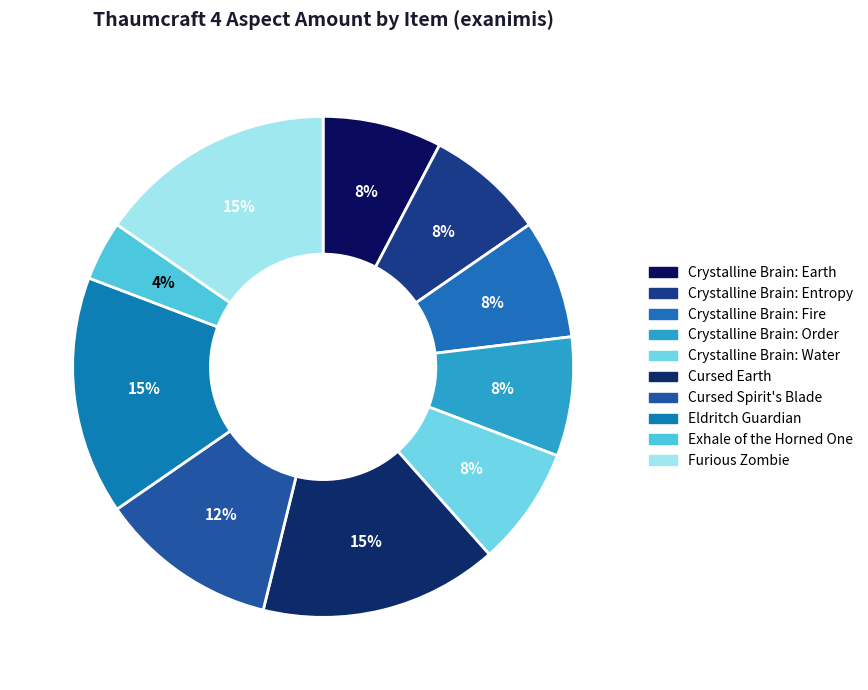

To the nearest percent, what is the difference between the Crystalline Brain: Order and Exhale of the Horned One slice percentages?

4%